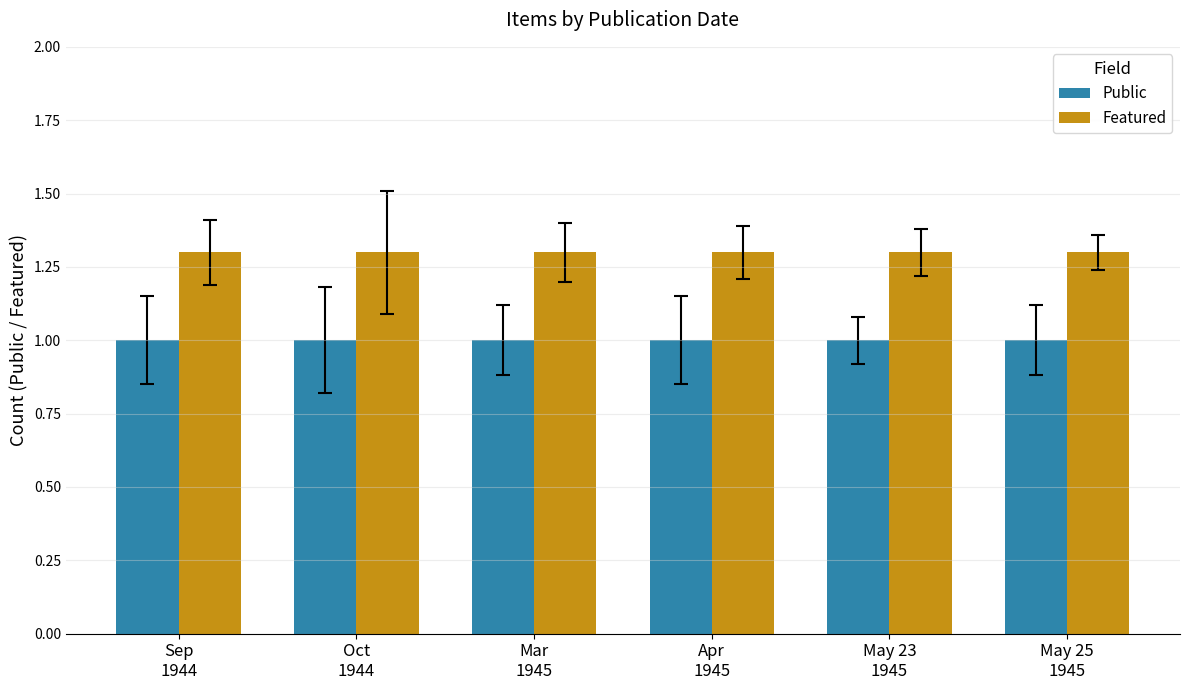

List the series in order of their peak value, highest first.

Featured, Public